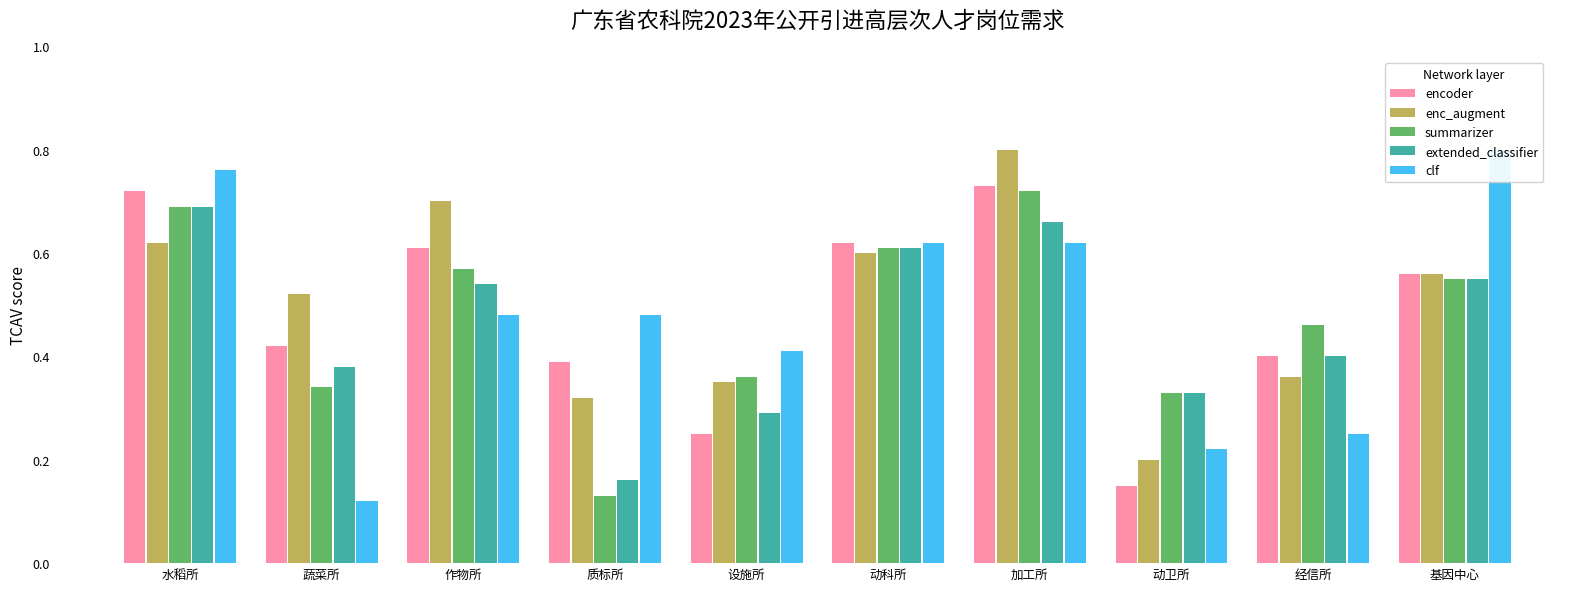

Which series has the largest total across all categories?

enc_augment